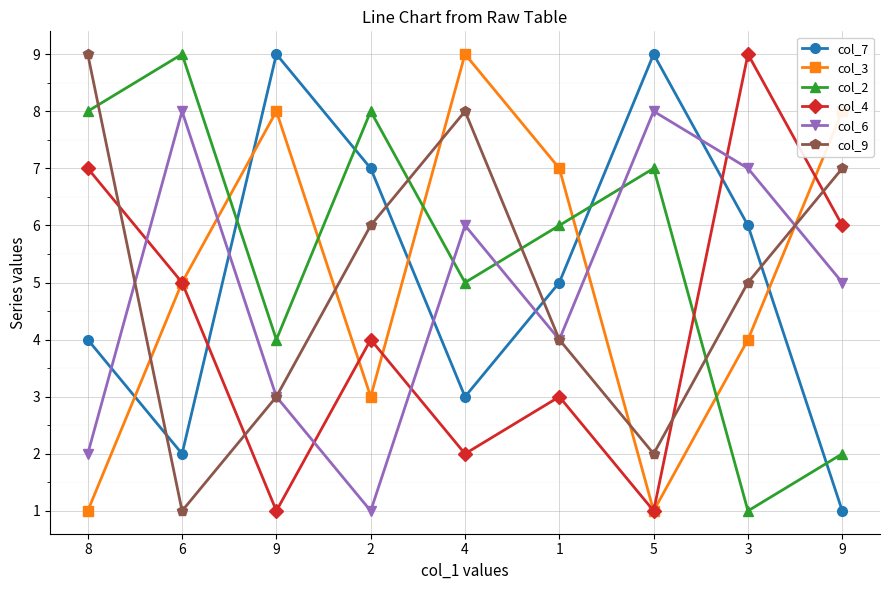

What is the label of the 7th point from the right?

9